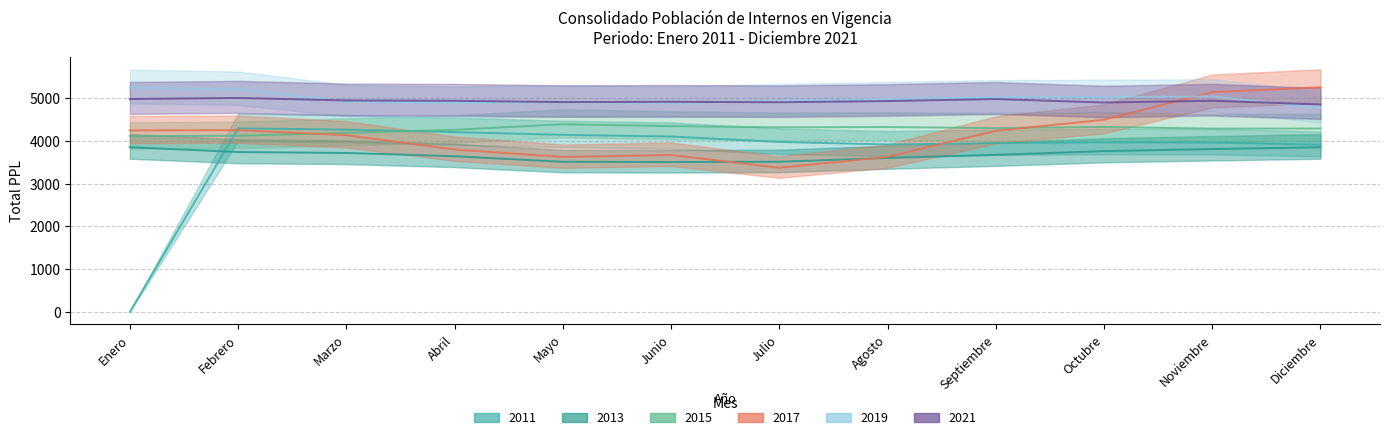

The Total PPL 2021 series shows 4978 at Septiembre. True or false?

True